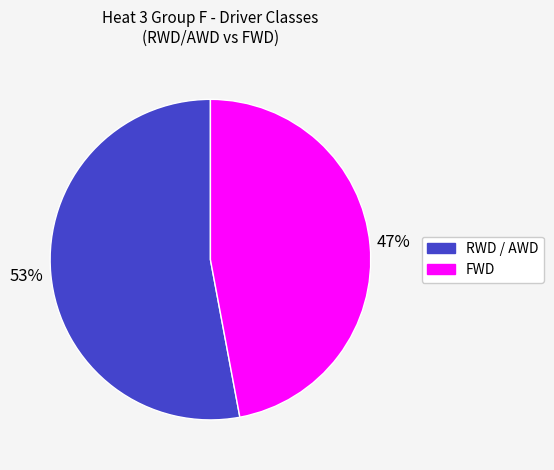

Count the number of slices in the pie.

2